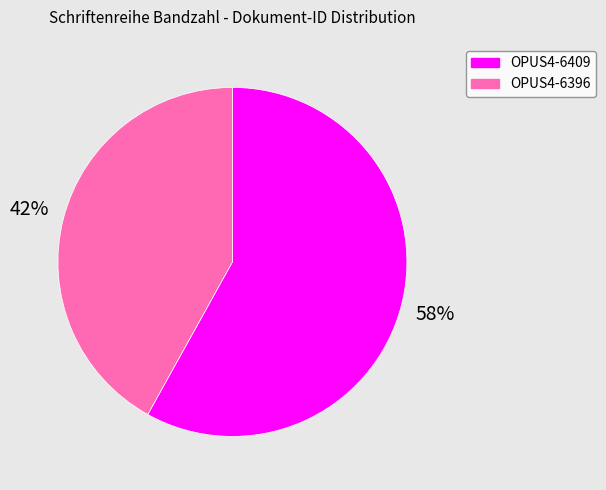

What is the ratio of the value at OPUS4-6409 to the value at OPUS4-6396?

1.4